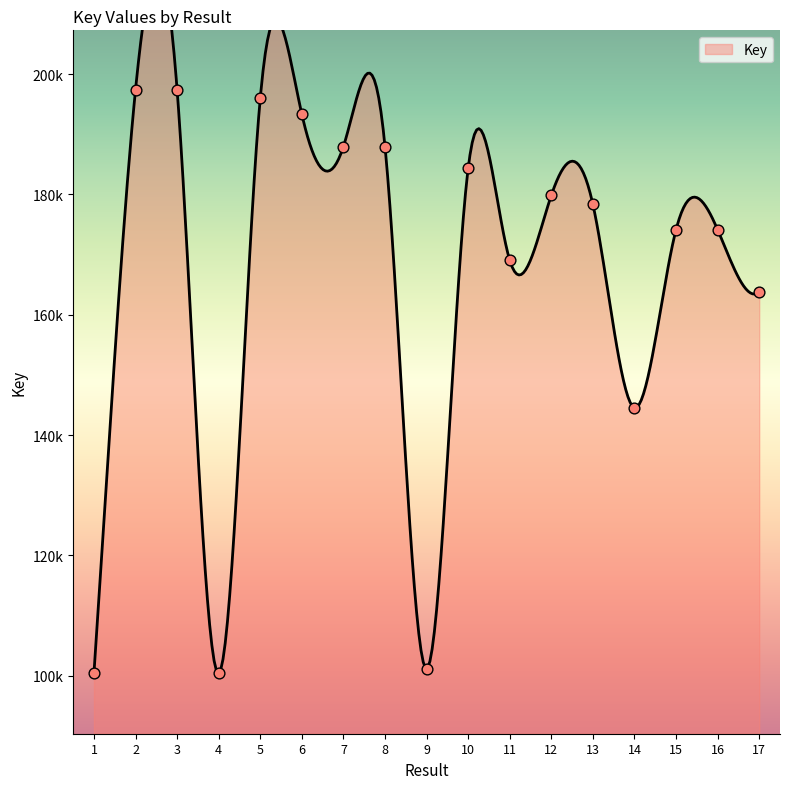

Which has a higher value, 14 or 11?

11